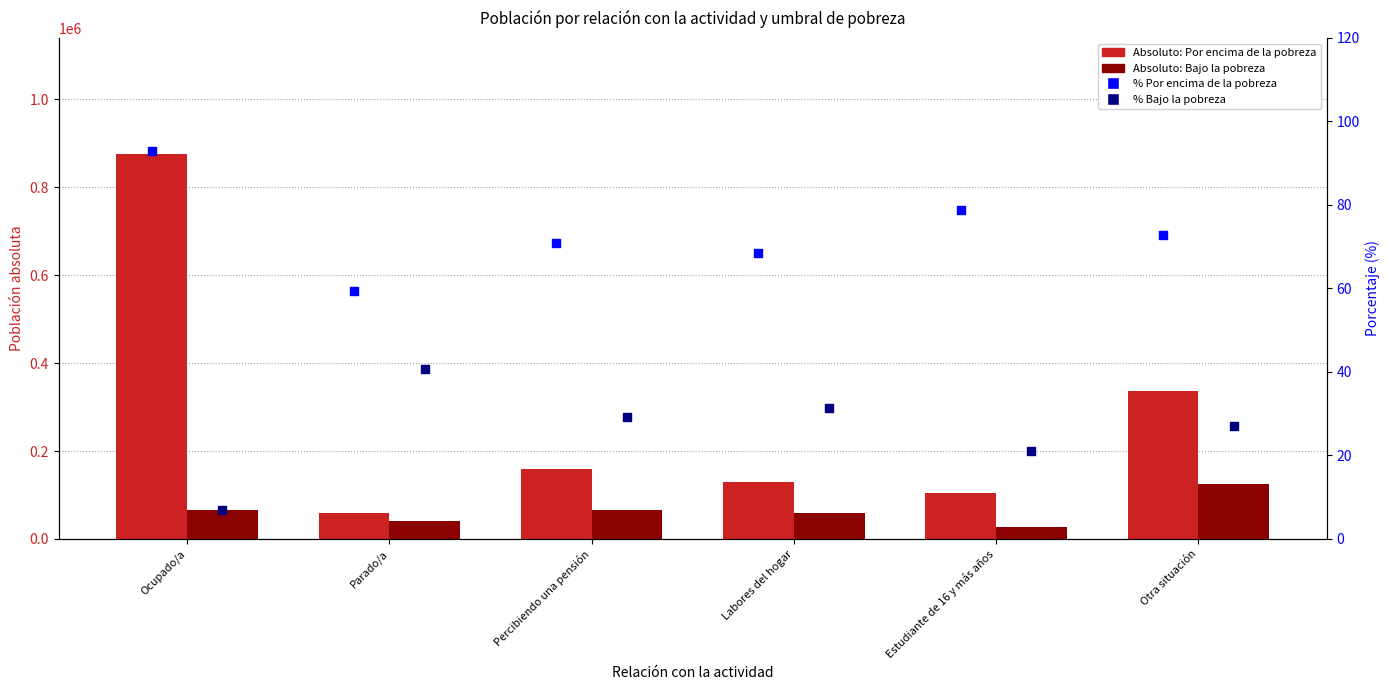

What is the total value across all series at Labores del hogar?

189337.0